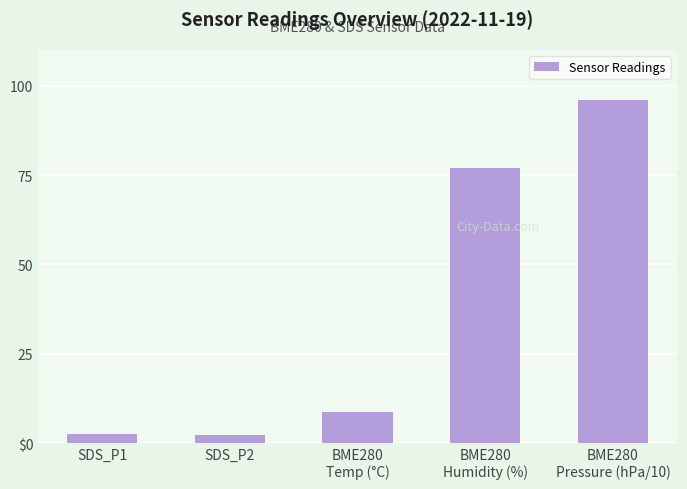

Does the chart contain any negative values?

No